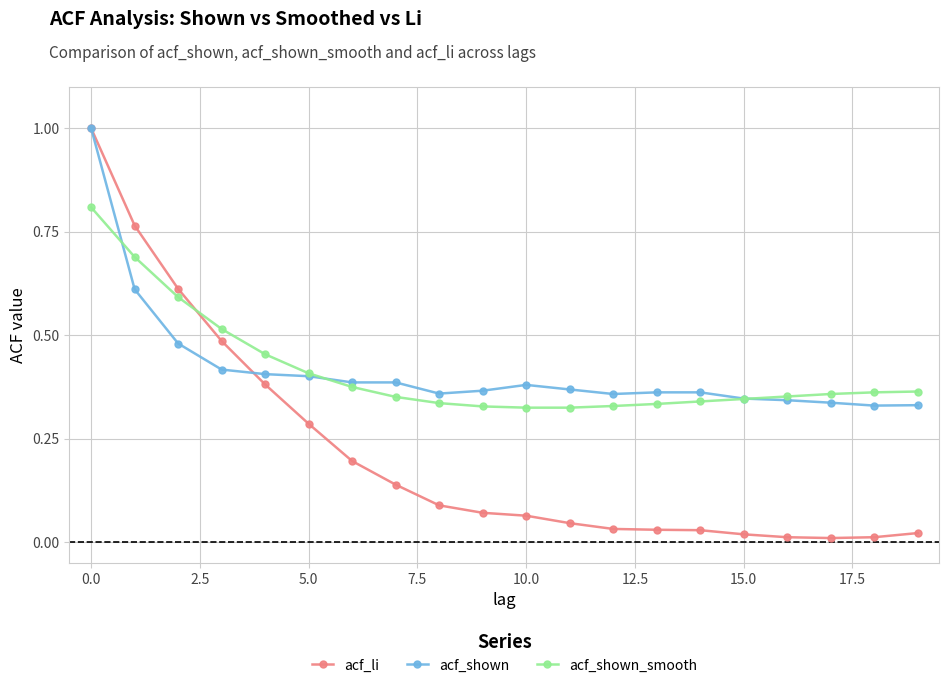

Is this an area chart (filled region under the line)?

No